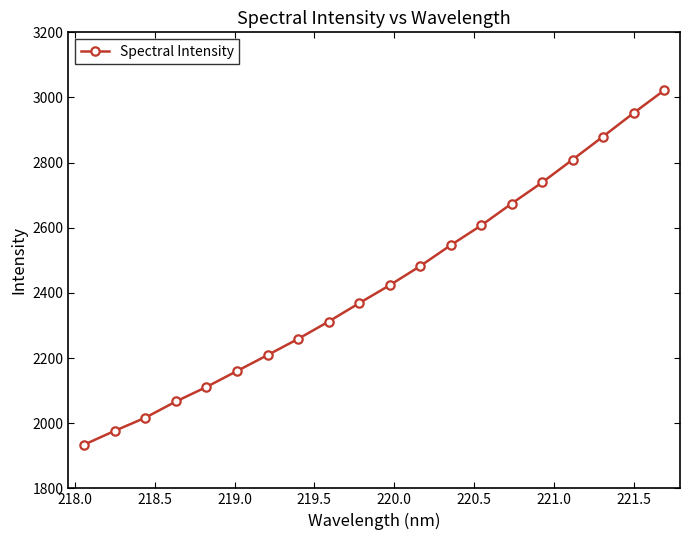

What is the value of the 2nd point from the left?

1976.8